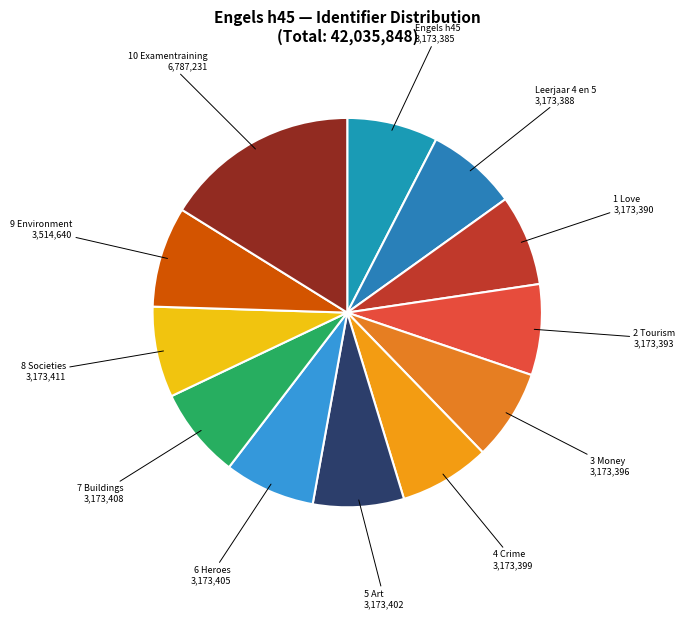

How many slices are in this pie chart?

12